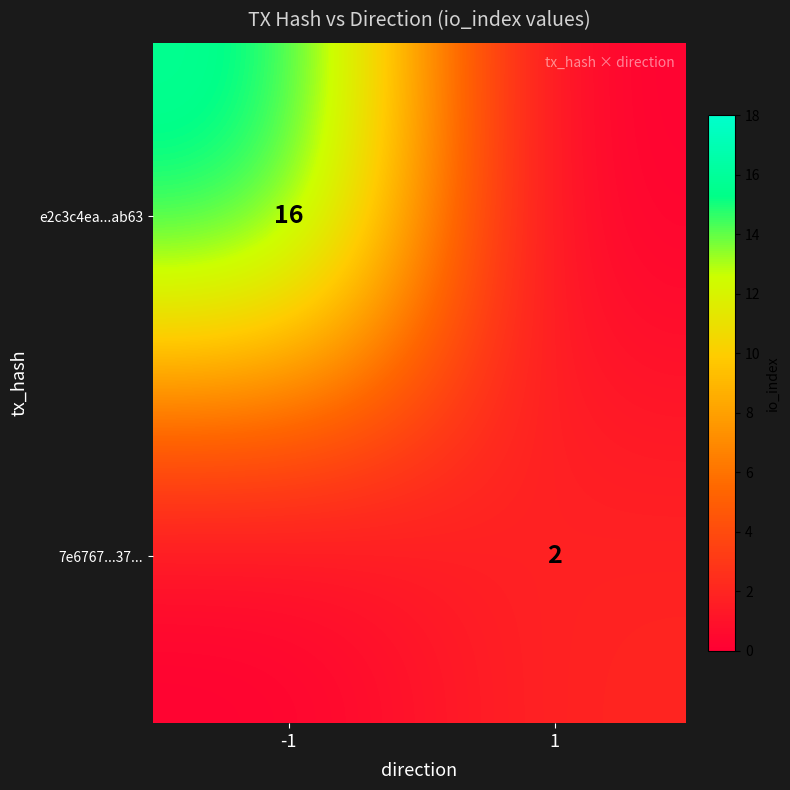

Rank the series by their maximum value, from lowest to highest.

7e6767fed3ef3537bc523cb4137ff13d55efe37, e2c3c4ea87d904407729c2325a475d6025bab63